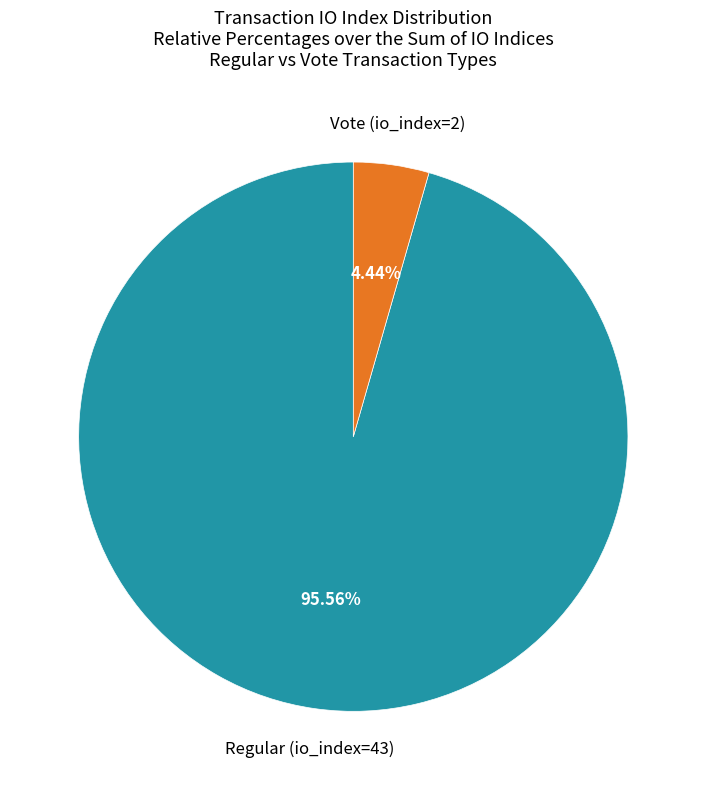

Is there a majority slice in this chart?

Yes